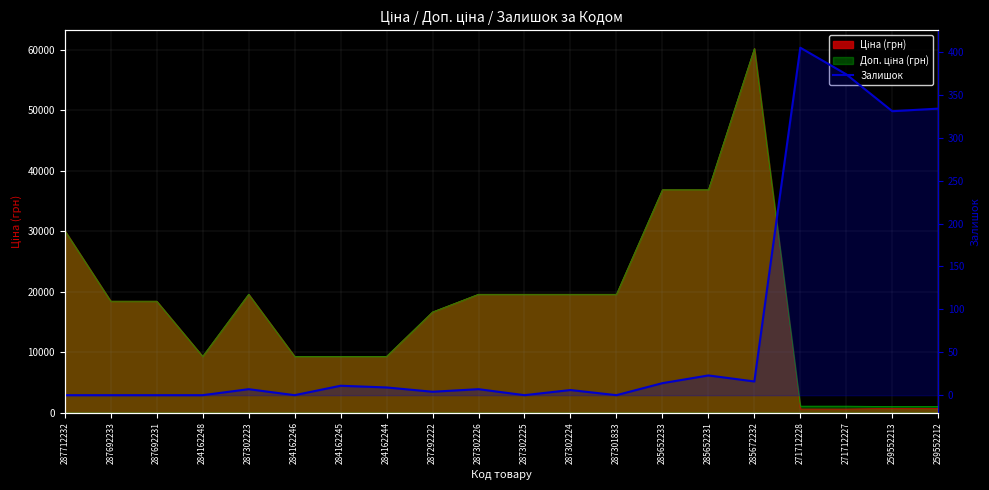

True or false: the data shows 10 at 285672232.

False